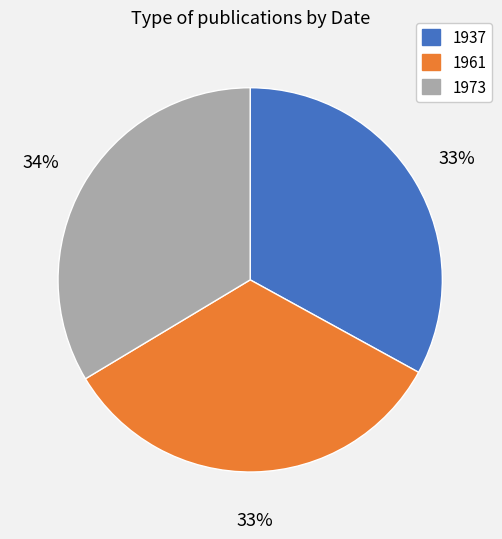

Count the number of slices in the pie.

3